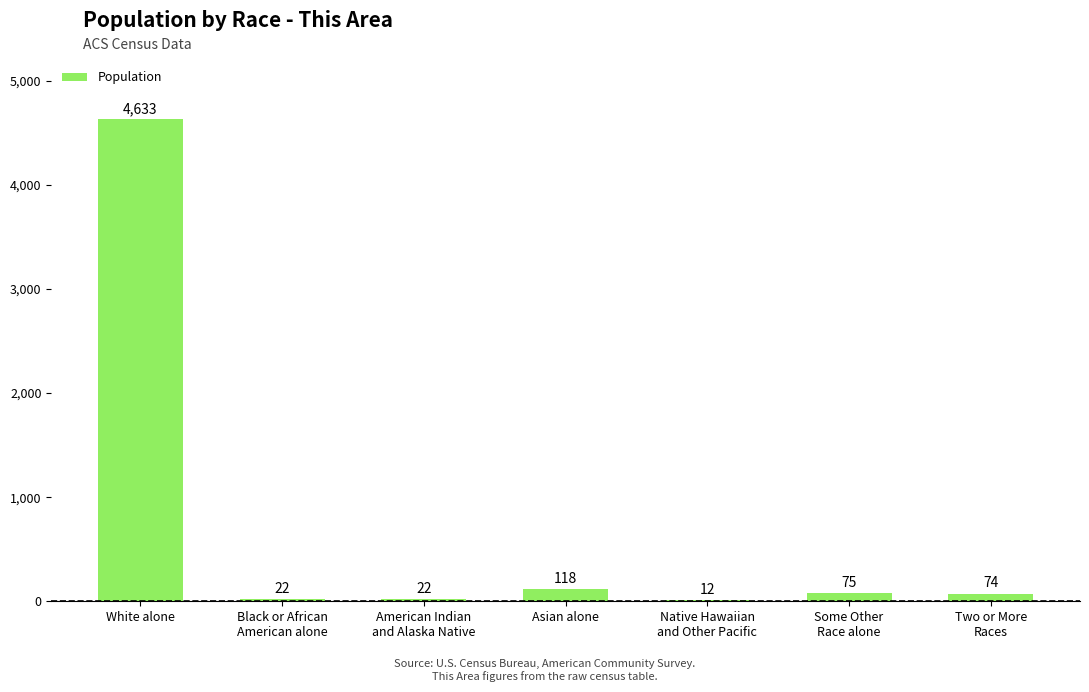

Where is the data nearest to the value 2322?

Asian alone